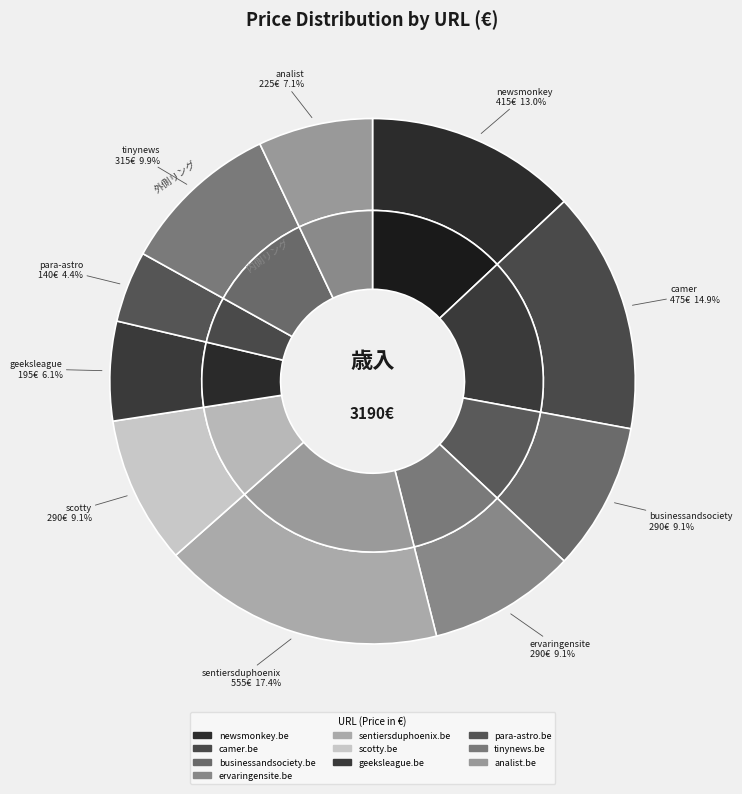

Count the number of slices in the pie.

10